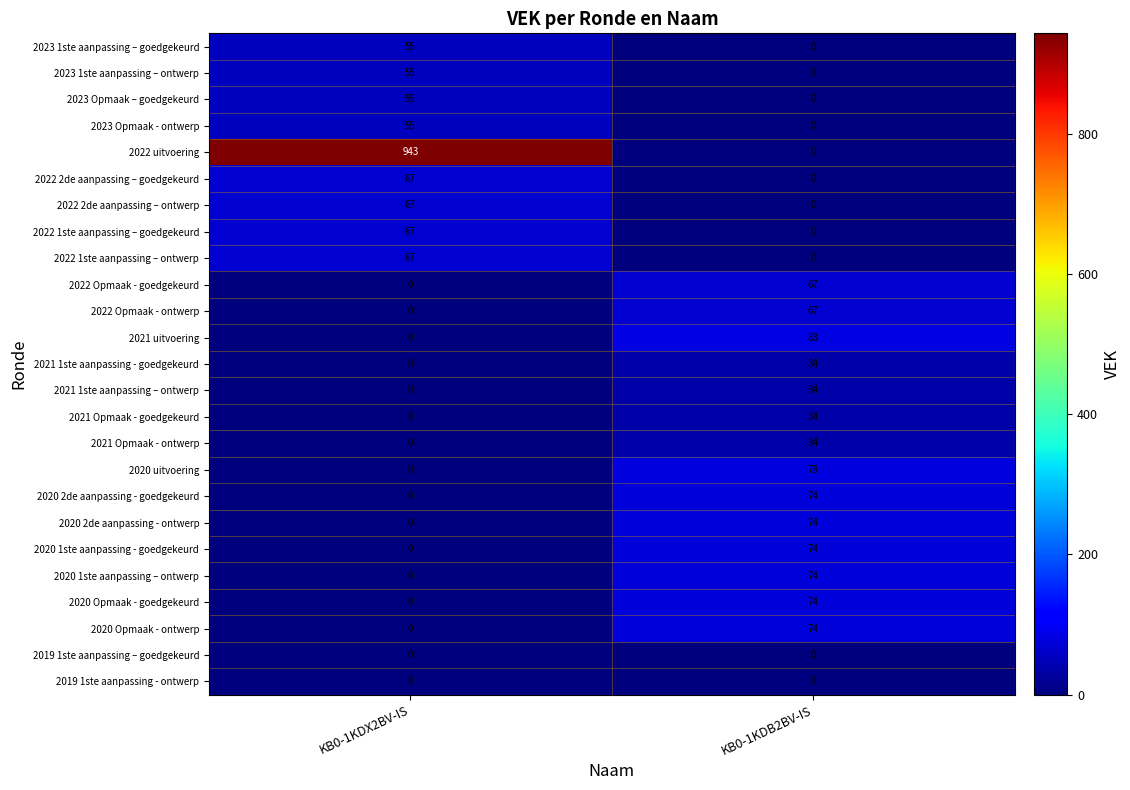

What is the approximate value of 2021 uitvoering at KB0-1KDB2BV-IS, to the nearest 10?

80